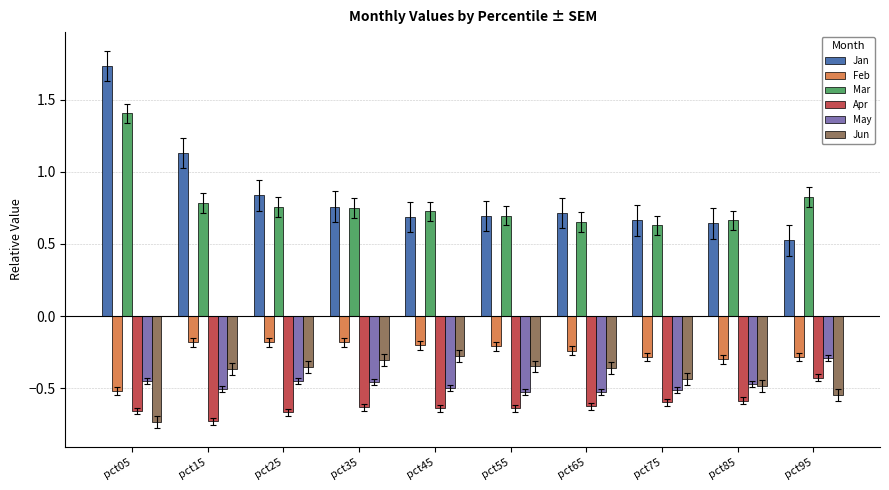

At which category does the chart reach its peak across all series?

pct05